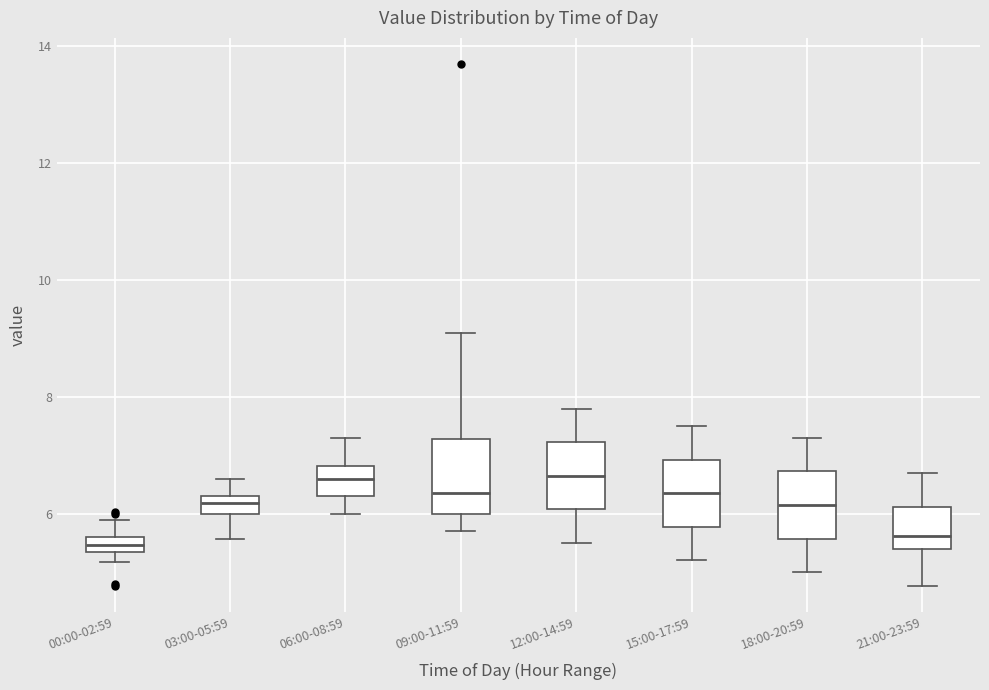

Where does the lower whisker of the box for 21:00-23:59 end on the y-axis? The values are not printed on the chart, so give them approximately, as read against the axis.

4.8